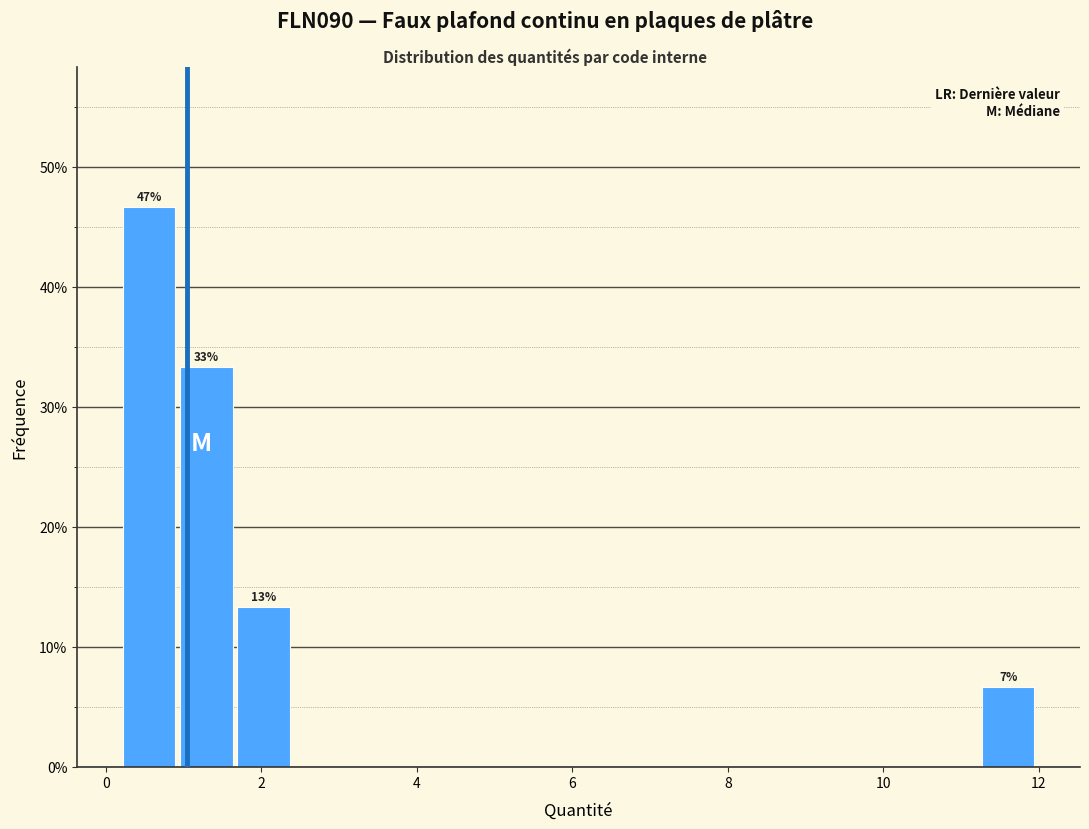

Read against the x-axis, roughly where is the centre of the tallest bar?

0.6